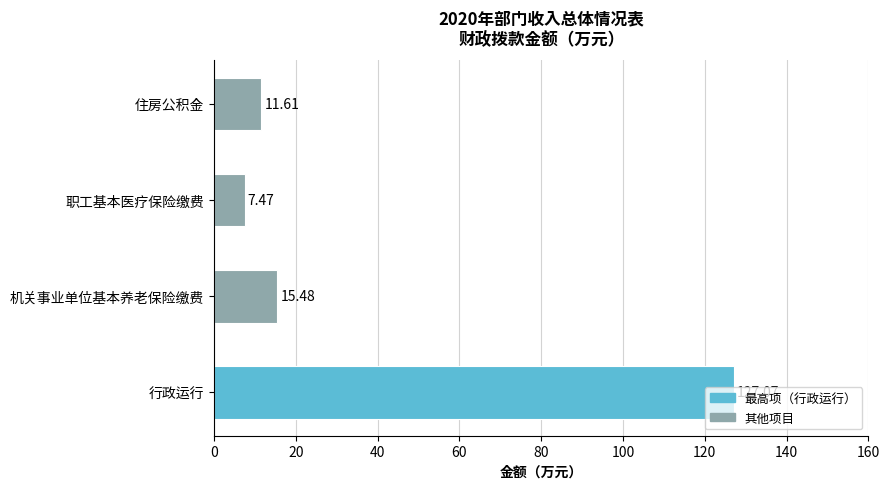

Which has a higher value, 住房公积金 or 机关事业单位基本养老保险缴费?

机关事业单位基本养老保险缴费